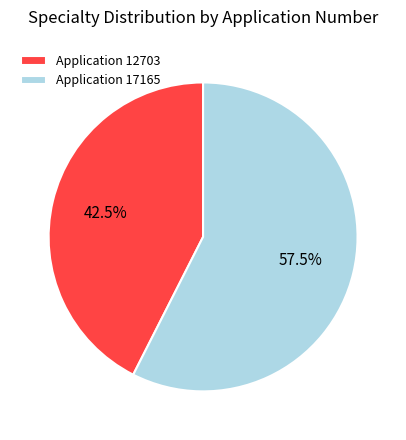

How many slices are in this pie chart?

2